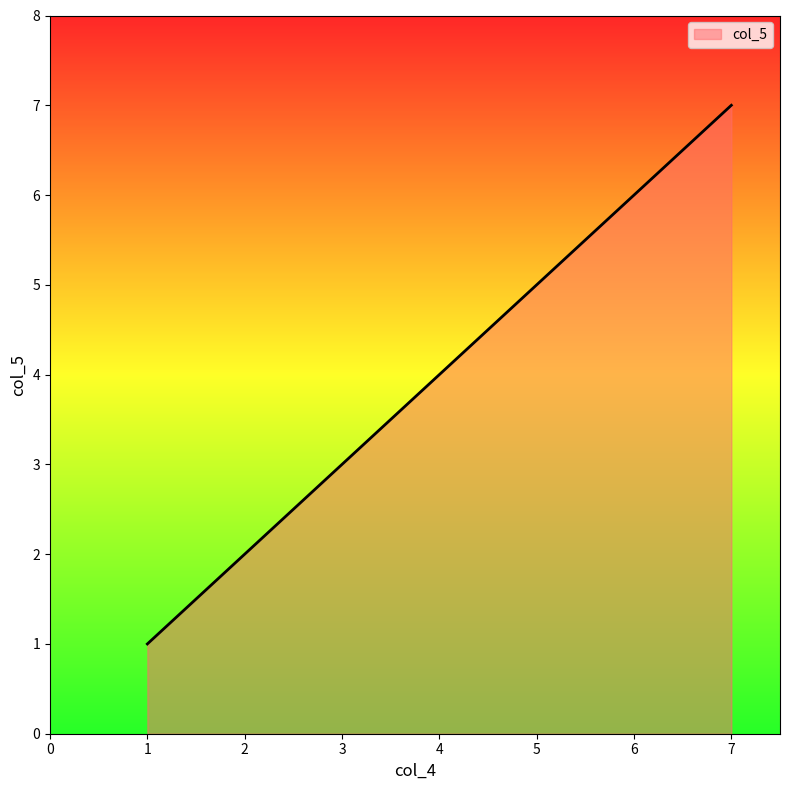

True or false: the data shows 8 at 6.

False